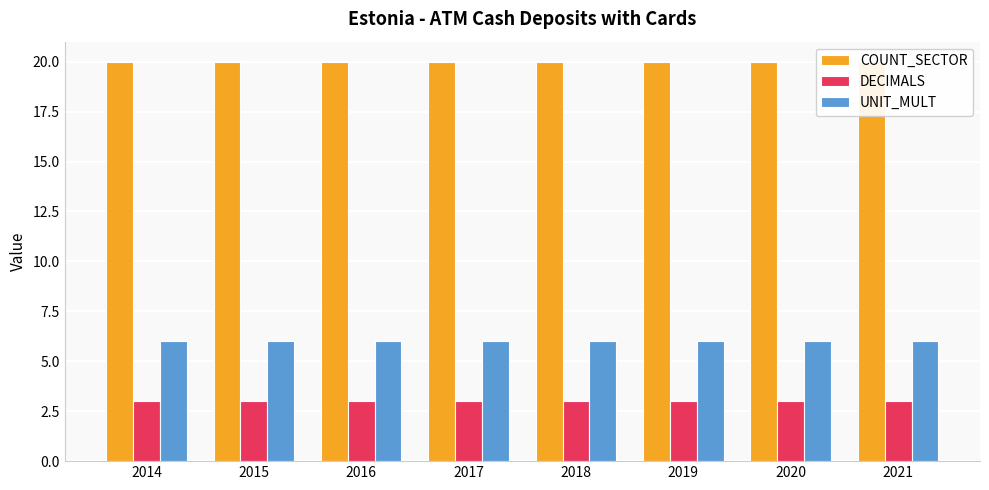

List the series in order of their overall mean, lowest first.

DECIMALS, UNIT_MULT, COUNT_SECTOR